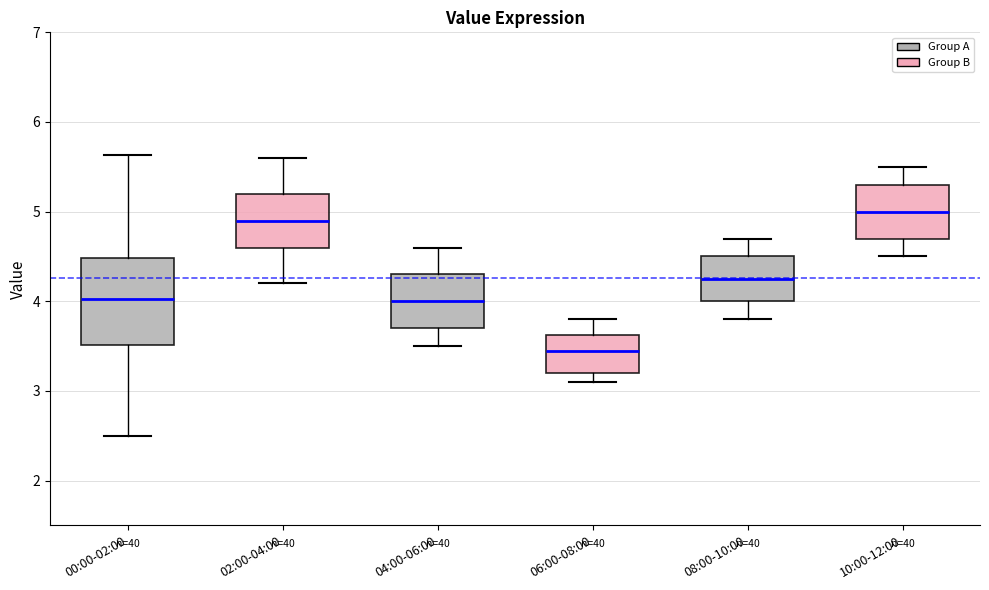

Where is the upper edge of the box for 02:00-04:00 on the y-axis? The values are not printed on the chart, so give them approximately, as read against the axis.

5.2